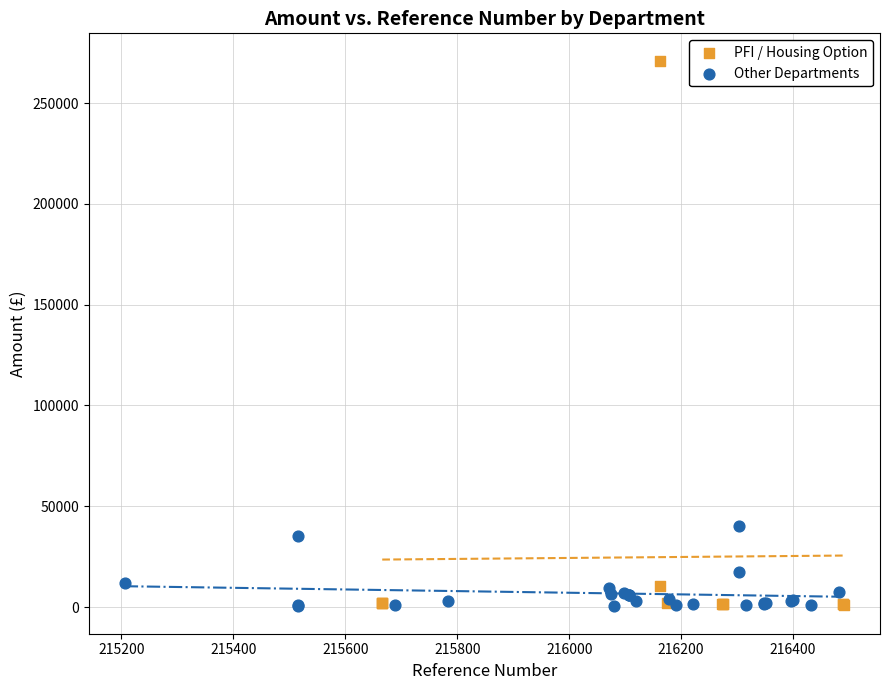

Which series has the largest Y range (max minus min)?

PFI / Housing Option